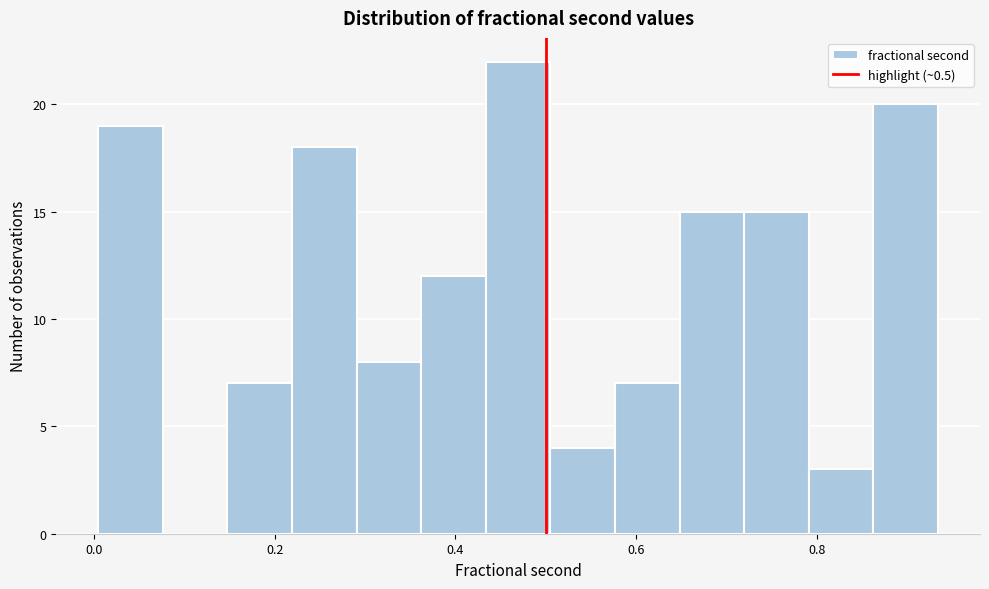

Around what value on the x-axis is the tallest bar? Give the approximate position of its centre, as read against the axis.

0.46